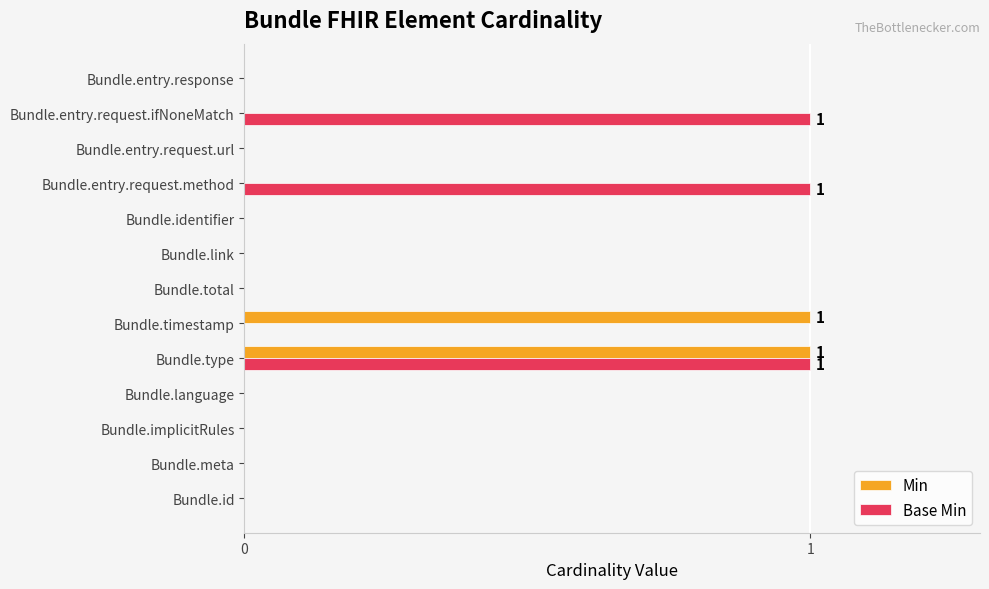

What is the sum of all Base Min values?

3